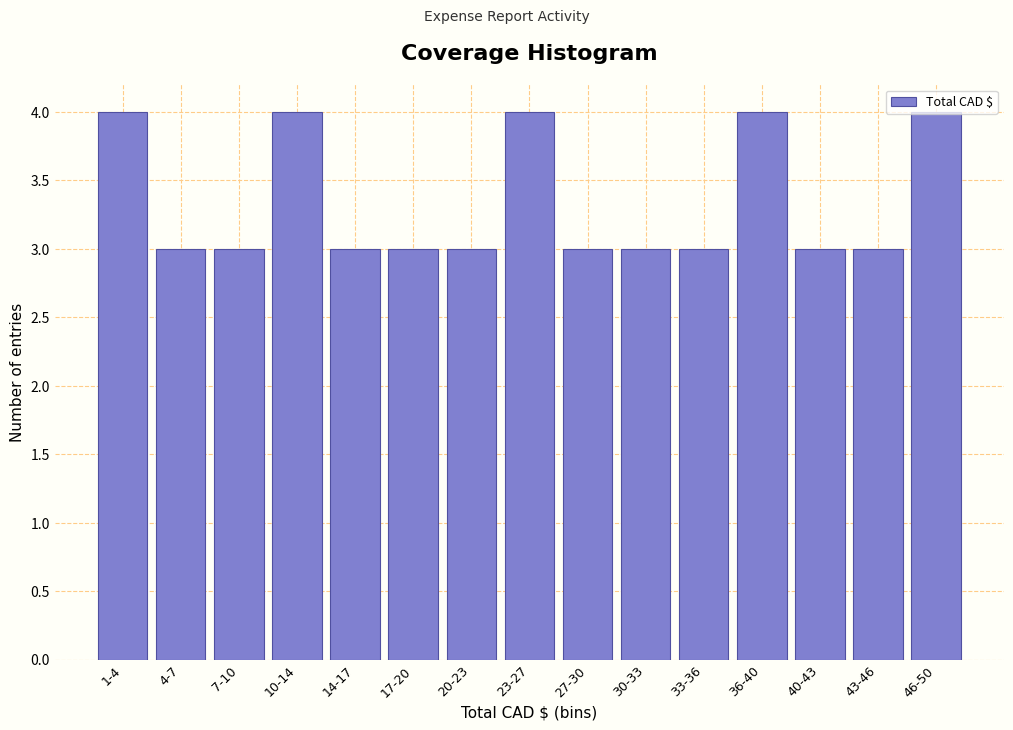

What is the smallest value displayed?

3